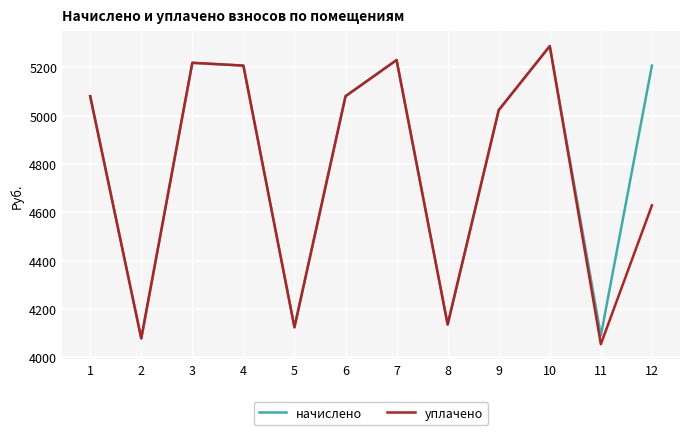

The value of уплачено at 12 is 4628.5. True or false?

True